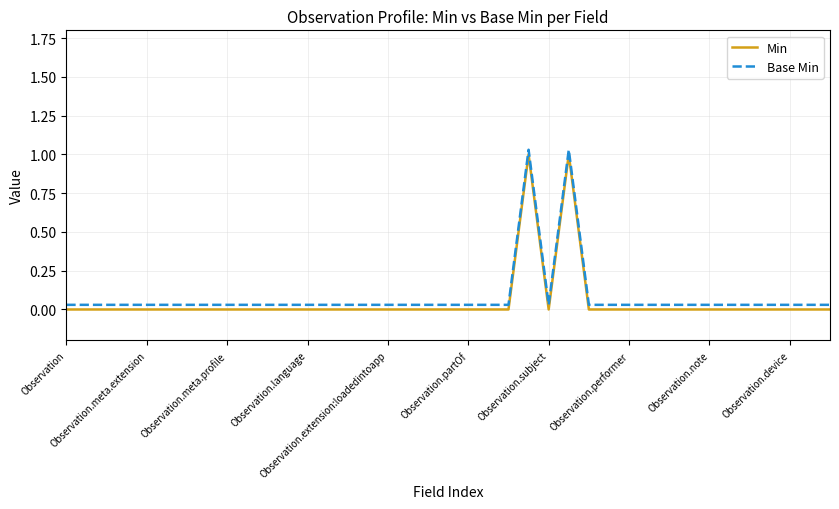

True or false: Base Min and Min intersect in this chart.

False